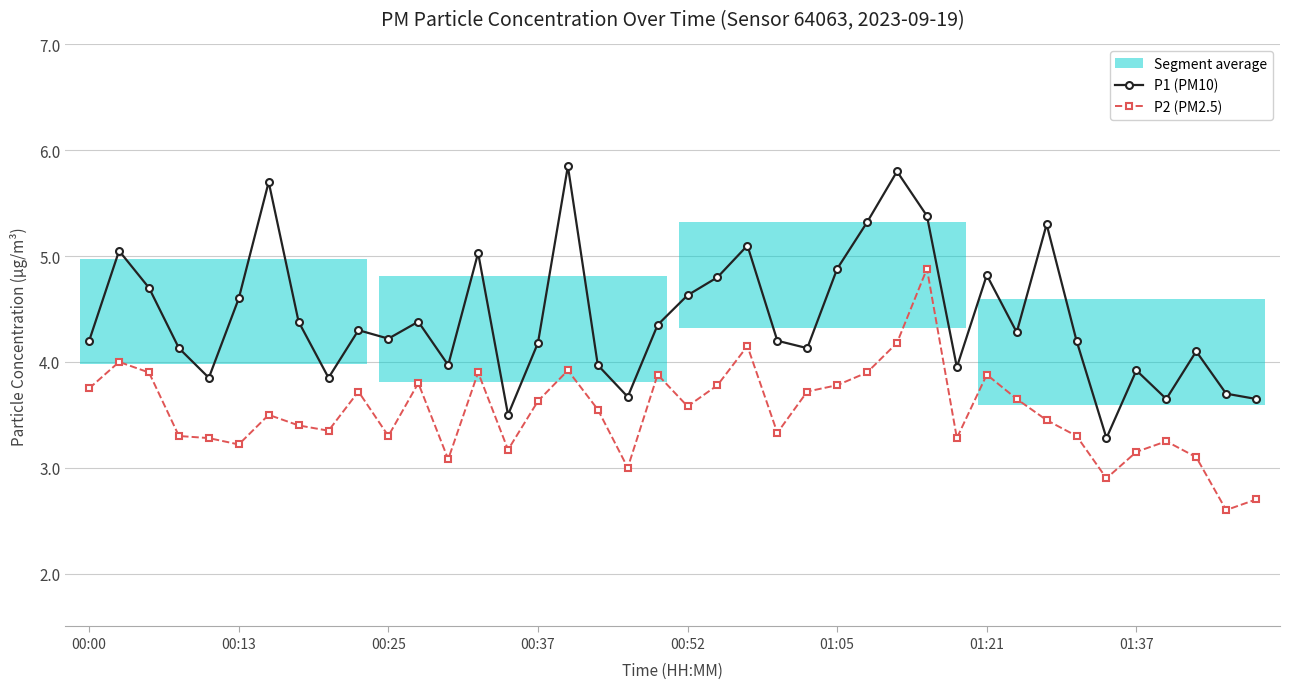

How many data points in P2 (PM2.5) are above 3?

36